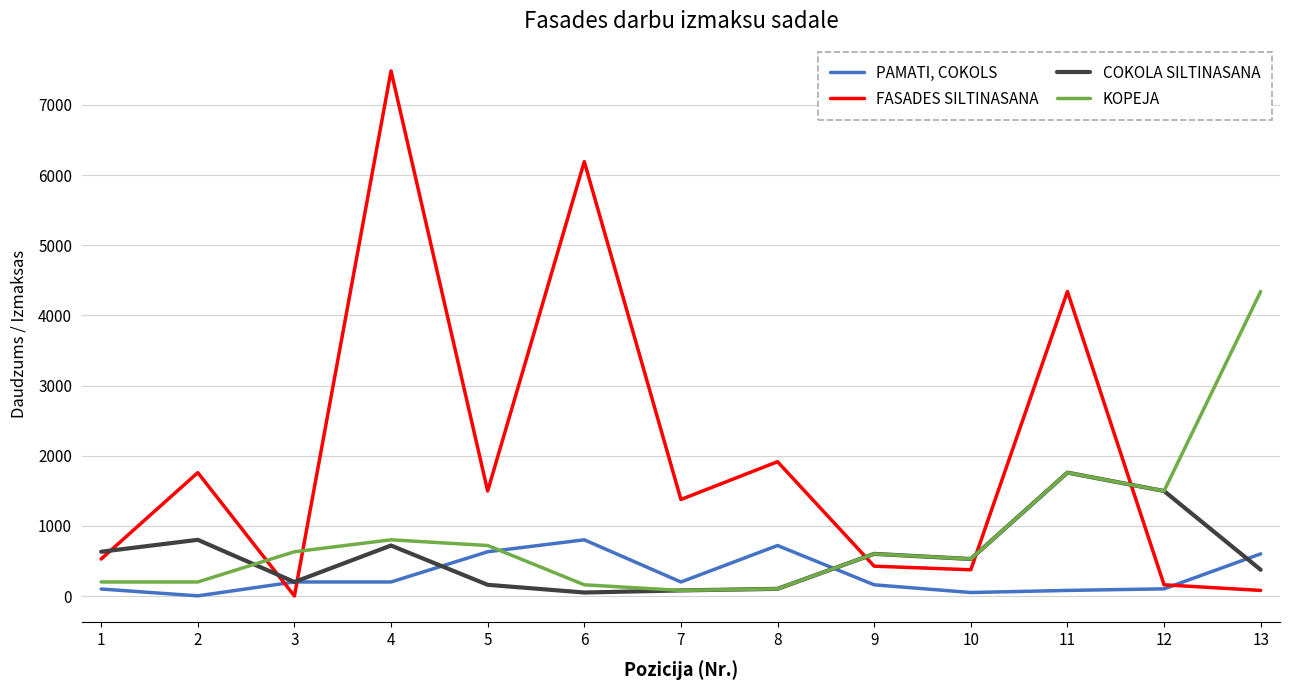

Where is the first local maximum for COKOLA SILTINASANA?

2